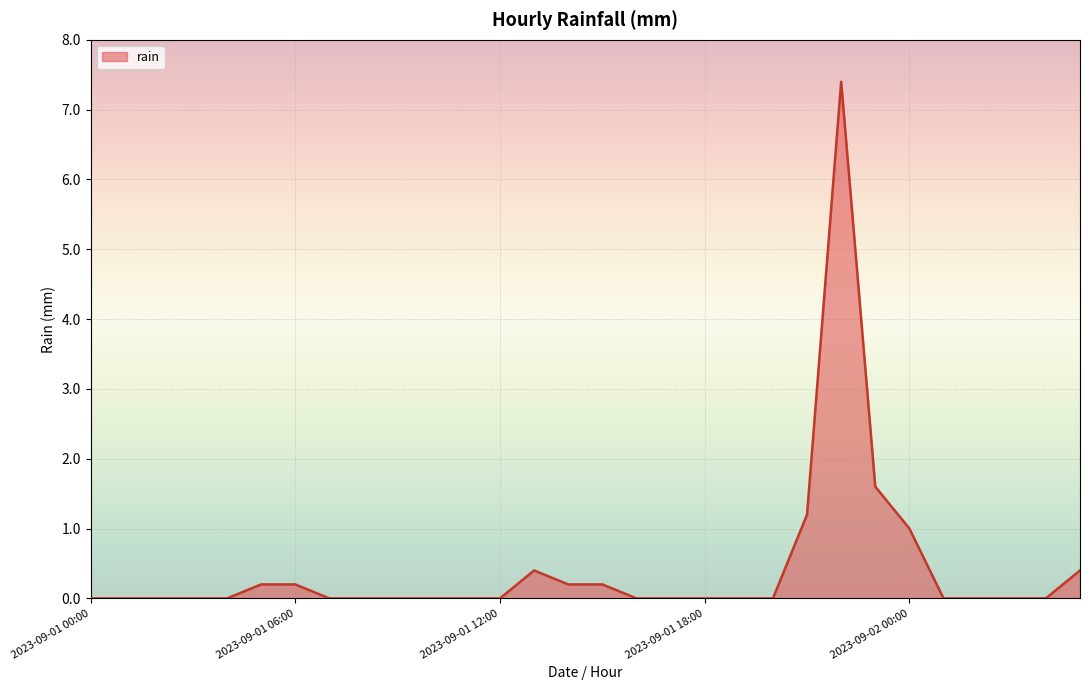

What is the greatest value displayed?

7.4